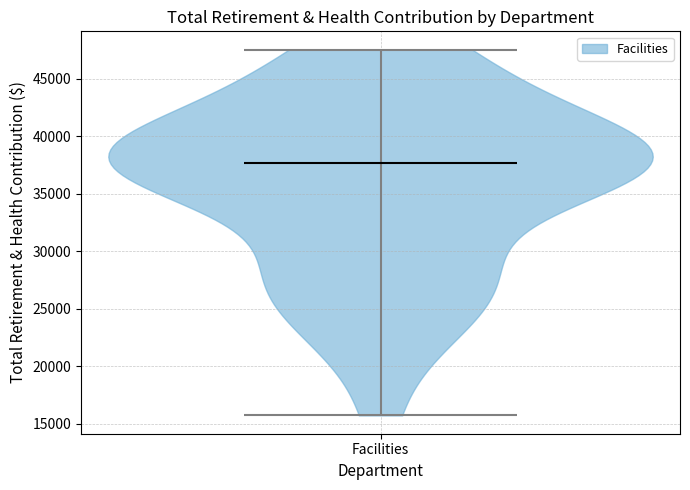

Read this violin plot against the y-axis: where its median line is, and the lowest and highest points the violin reaches. The values are not printed on the chart, so give them approximately, as read against the axis.

median line 37500, lowest point 15500, highest point 47500